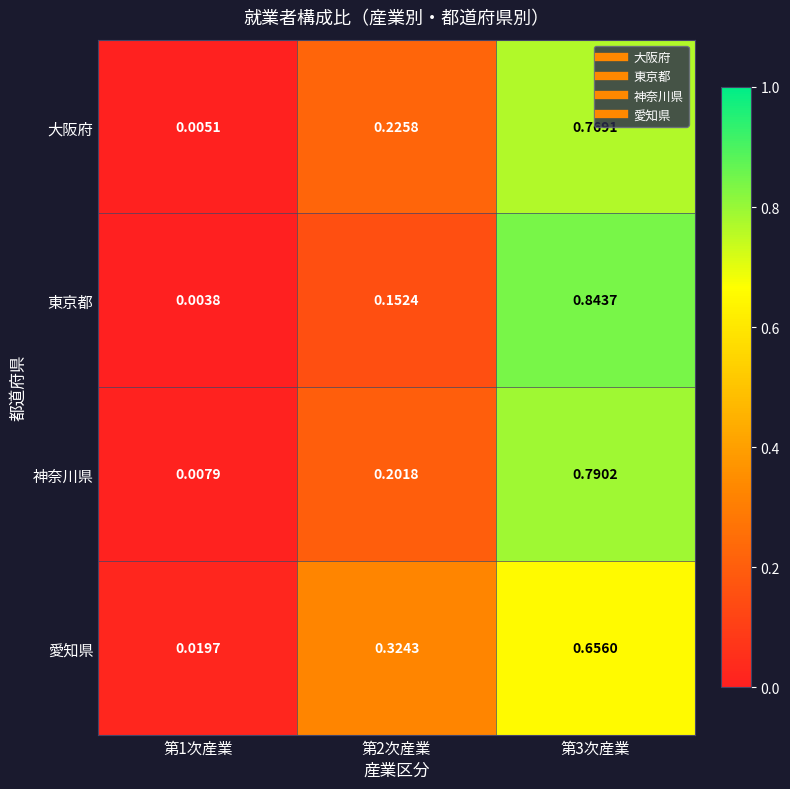

Rank the series by their maximum value, from highest to lowest.

東京都, 神奈川県, 大阪府, 愛知県